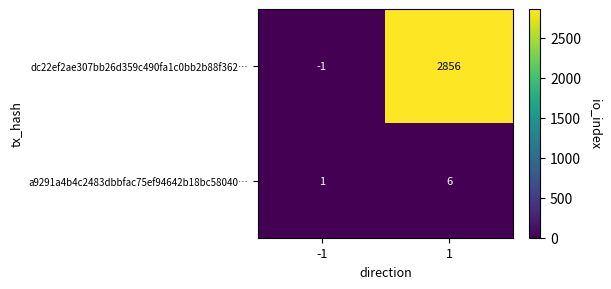

What is the total value across all series at 1?

2862